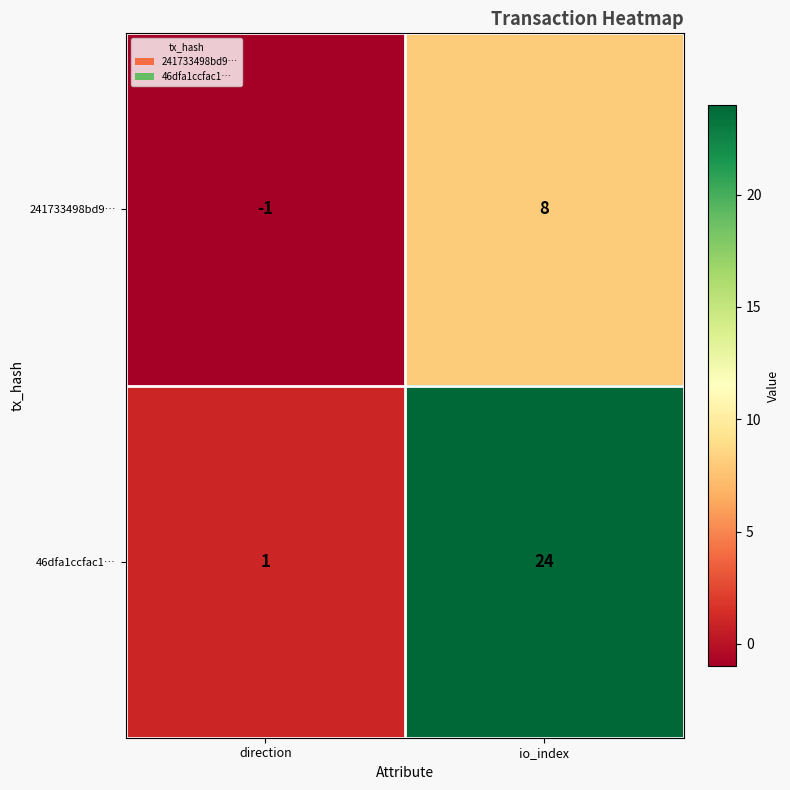

Between direction and io_index, which series saw the biggest shift?

46dfa1ccfac1…